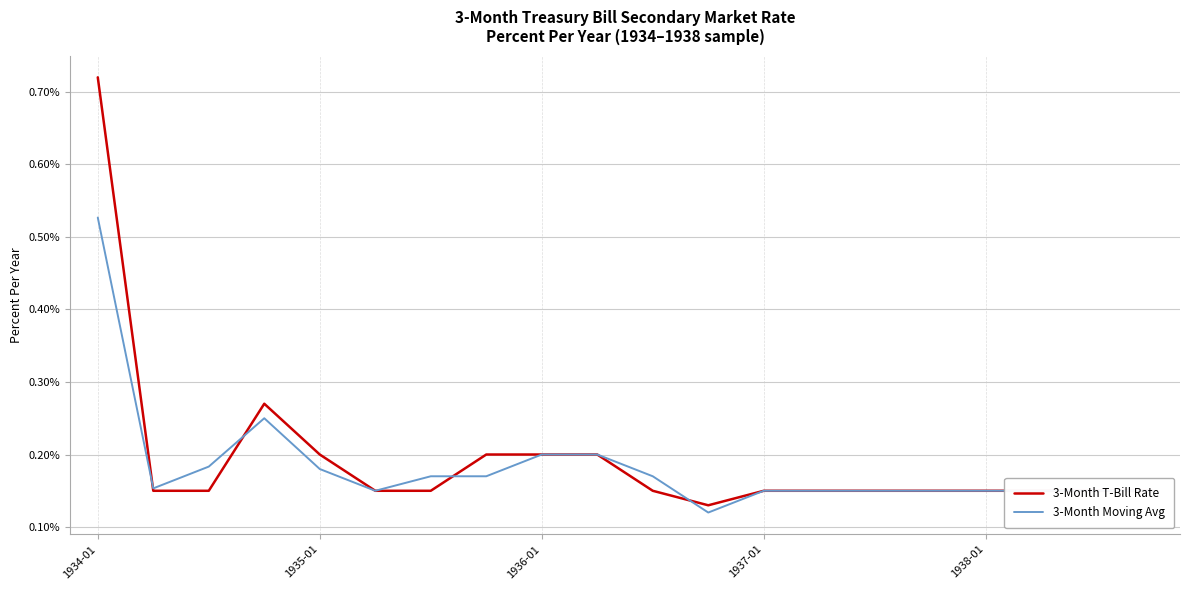

Rank the series by their maximum value, from highest to lowest.

3-Month T-Bill Rate, 3-Month Moving Avg